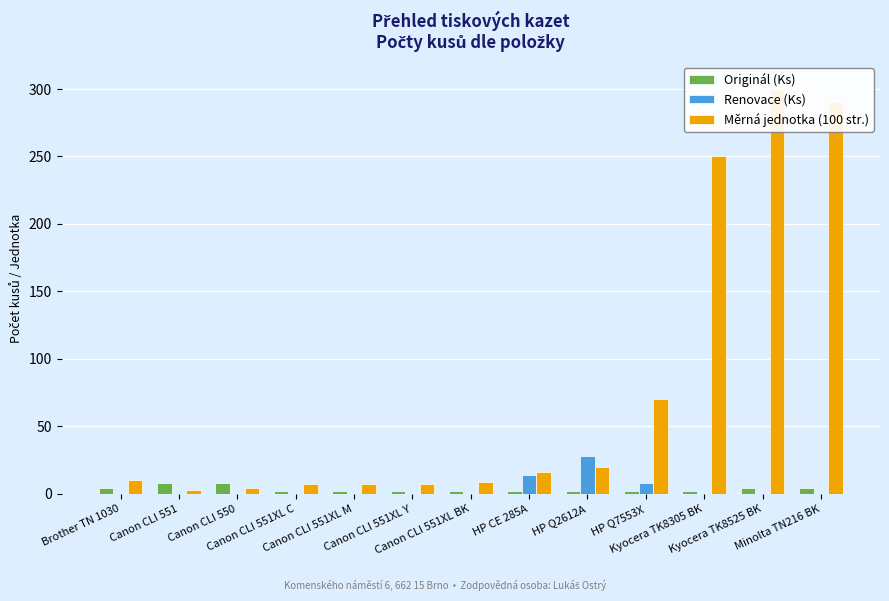

Reading right to left, what are all the values shown in this chart?

Originál (Ks): Minolta TN216 BK=4	Kyocera TK8525 BK=4	Kyocera TK8305 BK=2	HP Q7553X=2	HP Q2612A=2	HP CE 285A=2	Canon CLI 551XL BK=2	Canon CLI 551XL Y=2	Canon CLI 551XL M=2	Canon CLI 551XL C=2	Canon CLI 550=8	Canon CLI 551=8	Brother TN 1030=4
Renovace (Ks): Minolta TN216 BK=0	Kyocera TK8525 BK=0	Kyocera TK8305 BK=0	HP Q7553X=8	HP Q2612A=28	HP CE 285A=14	Canon CLI 551XL BK=0	Canon CLI 551XL Y=0	Canon CLI 551XL M=0	Canon CLI 551XL C=0	Canon CLI 550=0	Canon CLI 551=0	Brother TN 1030=0
Měrná jednotka (100 str.): Minolta TN216 BK=290	Kyocera TK8525 BK=300	Kyocera TK8305 BK=250	HP Q7553X=70	HP Q2612A=20	HP CE 285A=16	Canon CLI 551XL BK=9	Canon CLI 551XL Y=7	Canon CLI 551XL M=7	Canon CLI 551XL C=7	Canon CLI 550=4	Canon CLI 551=3	Brother TN 1030=10